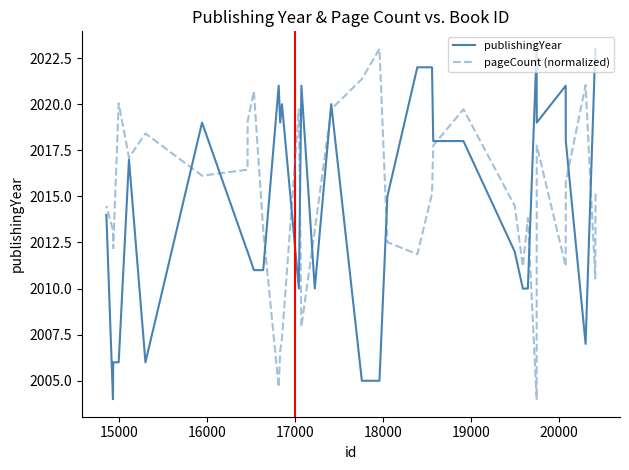

How many interior local valleys does the publishingYear series have?

7